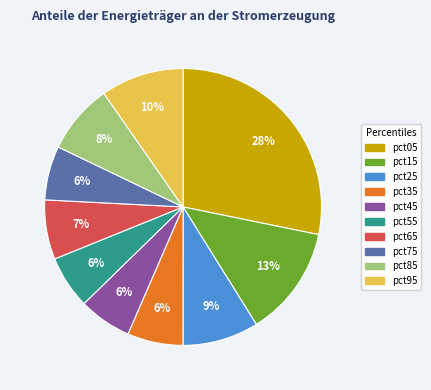

Which has a higher value, pct95 or pct45?

pct95